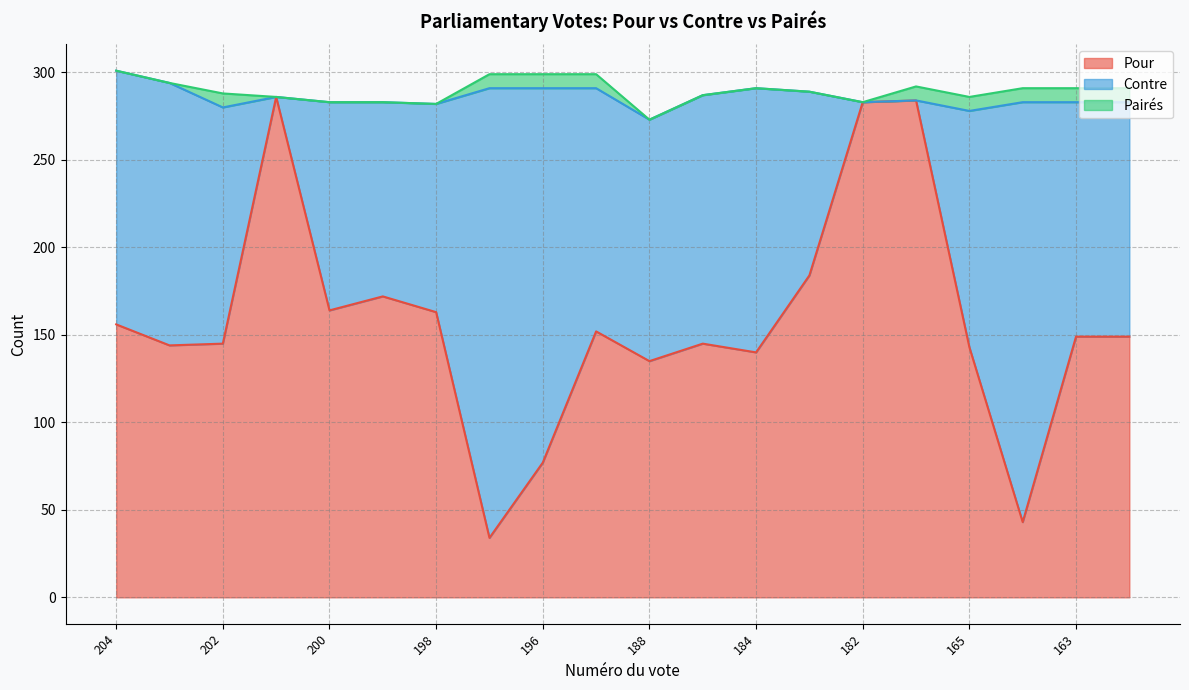

What are all the series names shown in the legend?

Pour, Contre, Pairés